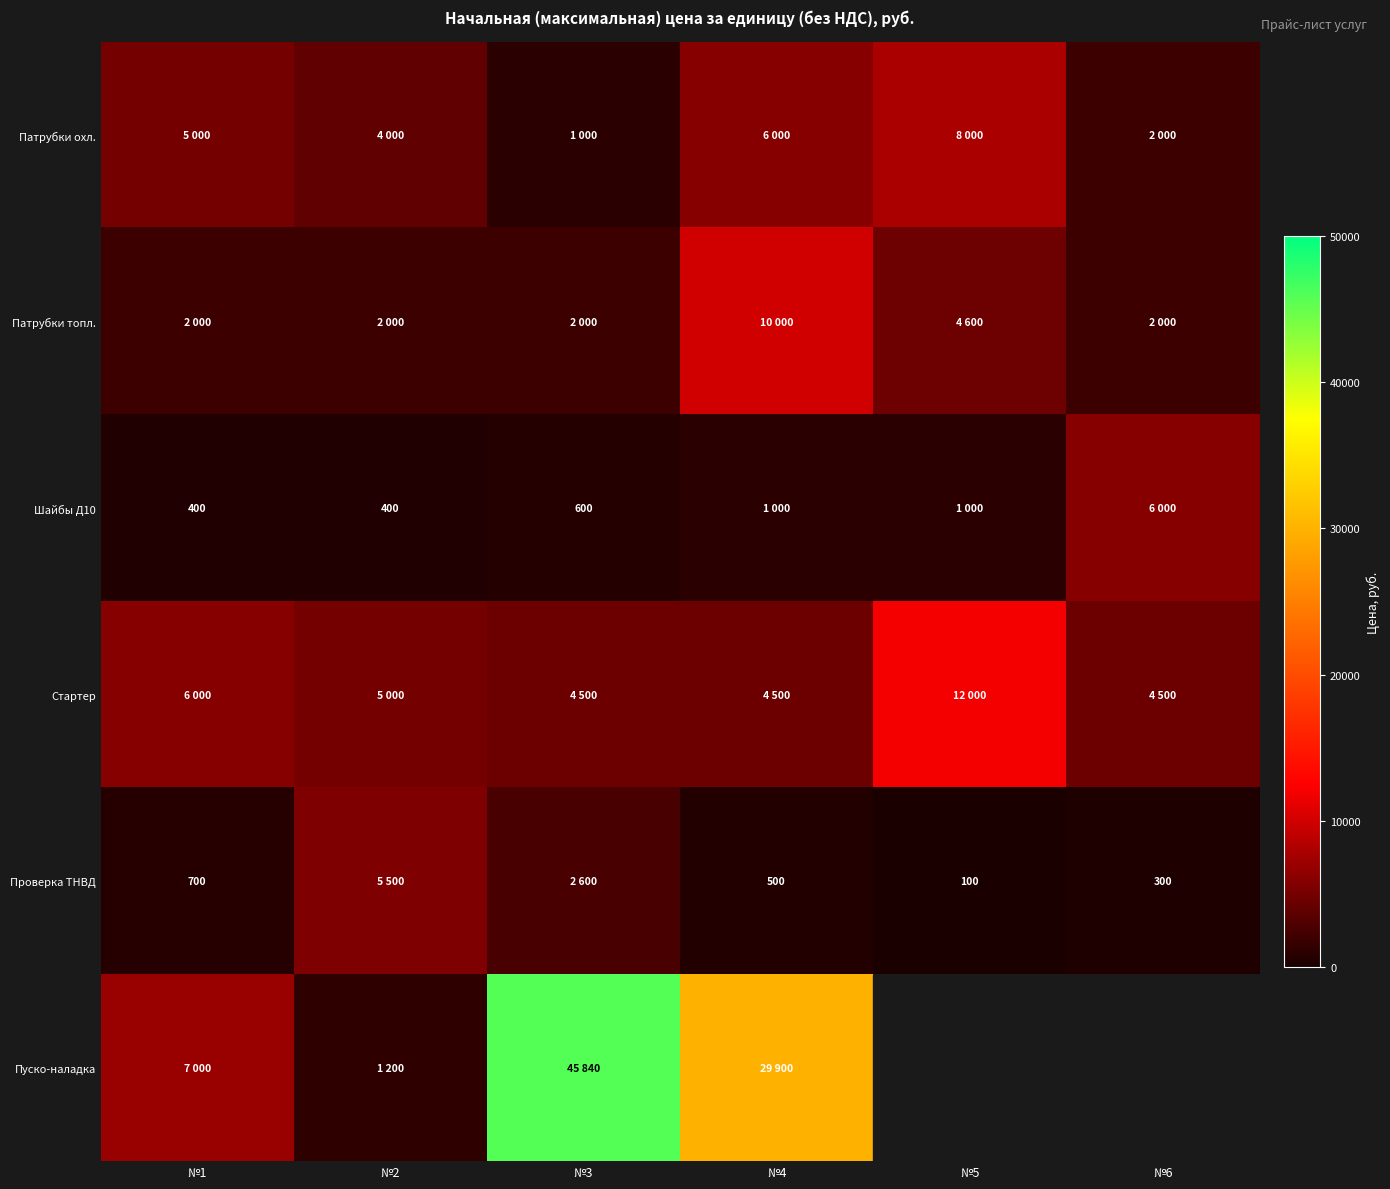

What is the average value of the Патрубки охл. series?

4333.3